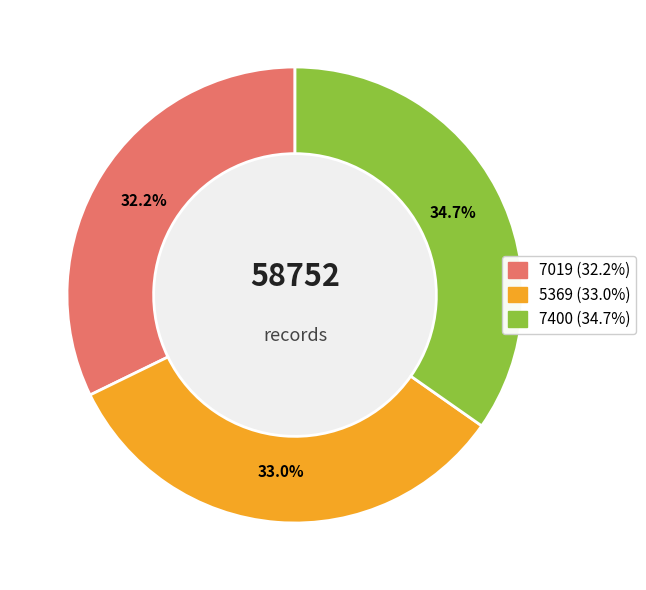

Is there a majority slice in this chart?

No